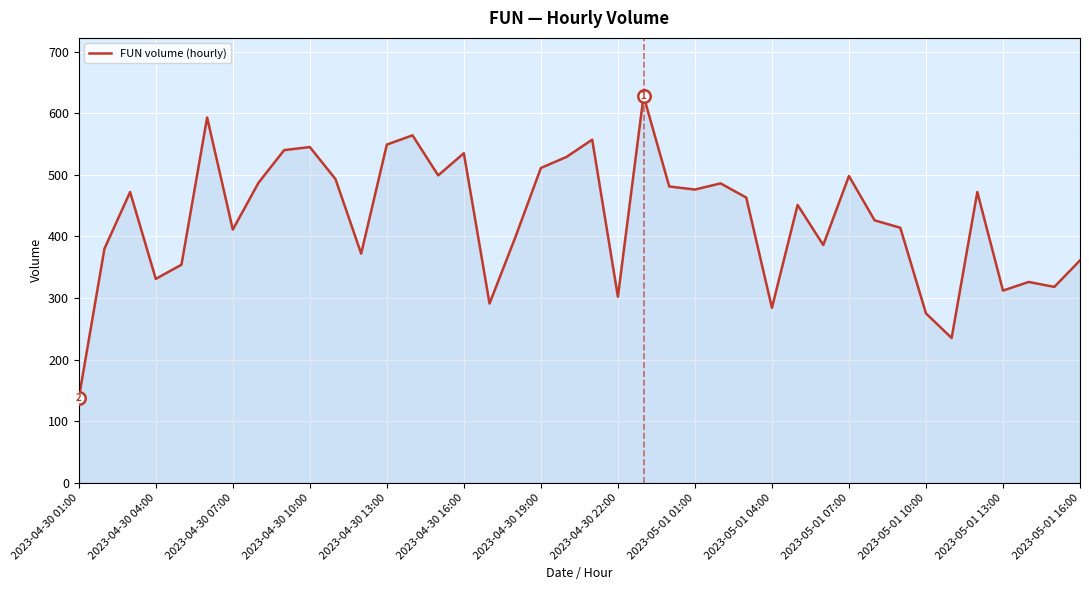

What is the difference between the maximum and minimum values?

491